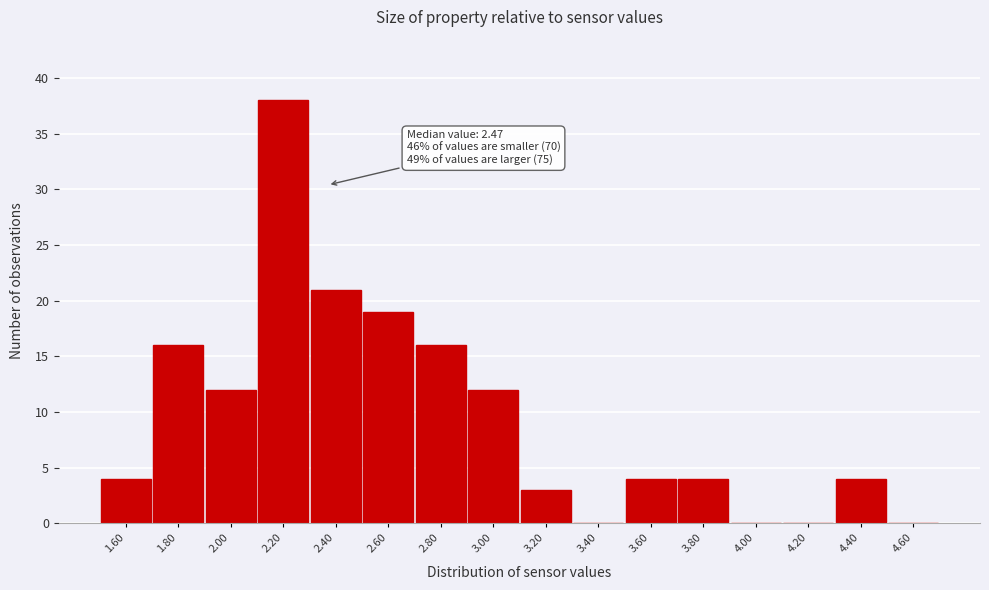

Reading left to right, list all the values displayed in this chart.

1.60=4	1.80=16	2.00=12	2.20=38	2.40=21	2.60=19	2.80=16	3.00=12	3.20=3	3.40=0	3.60=4	3.80=4	4.00=0	4.20=0	4.40=4	4.60=0